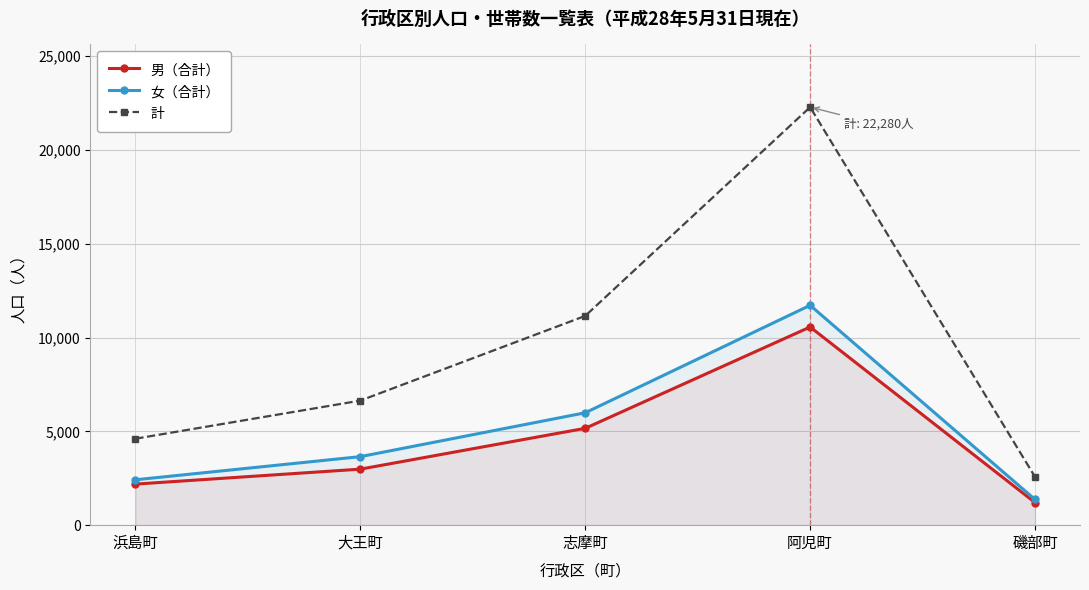

What is the label of the 4th point from the left?

阿児町